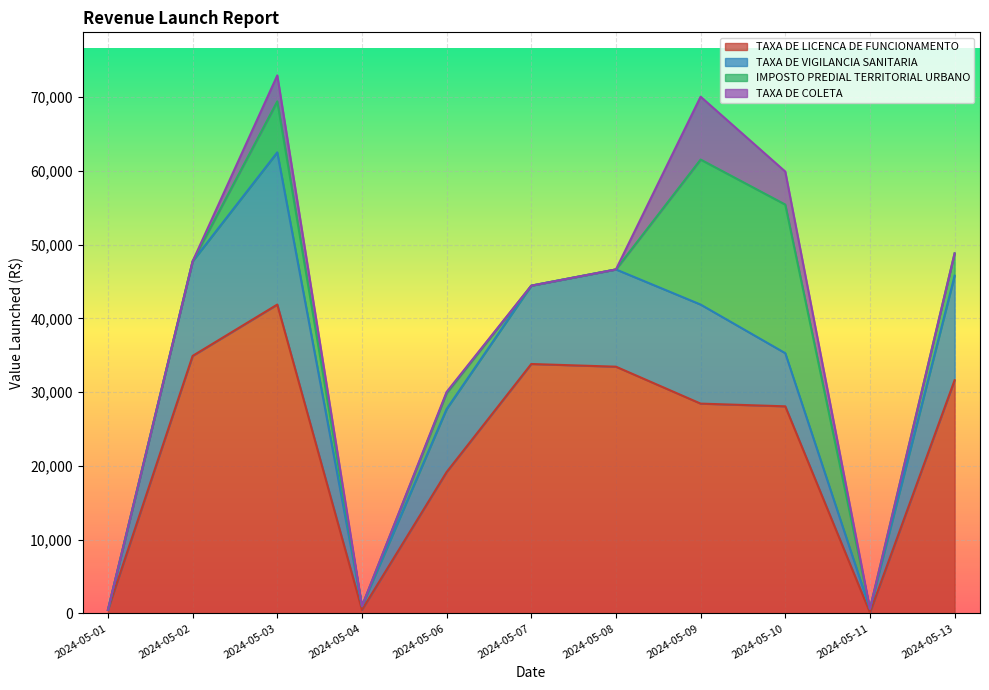

How many values in the TAXA DE COLETA series exceed 0?

4